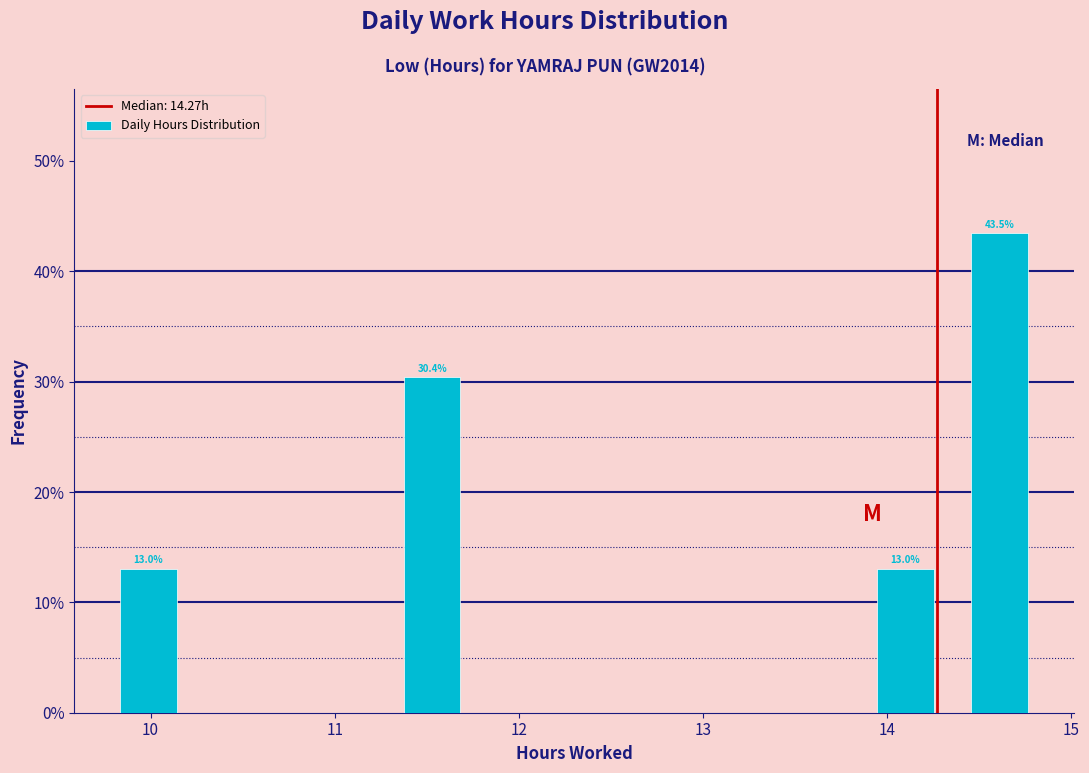

Over which range of the x-axis is the bar tallest?

14.4 to 14.9